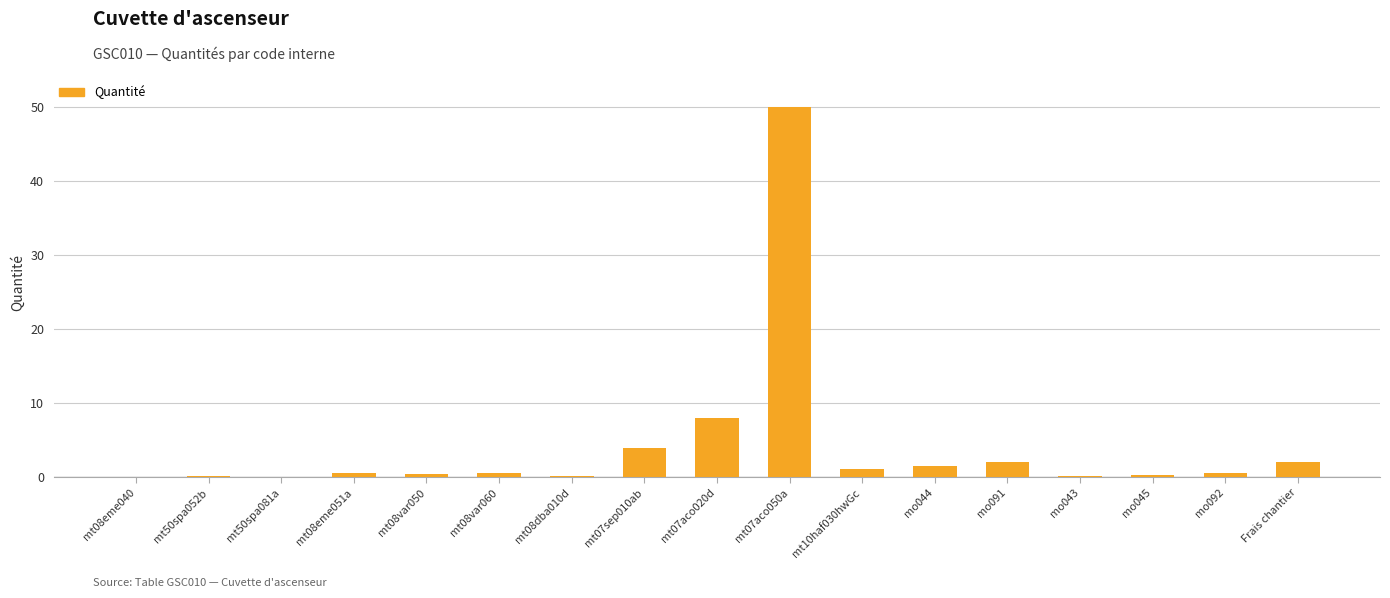

Which label corresponds to the largest value in the chart?

mt07aco050a